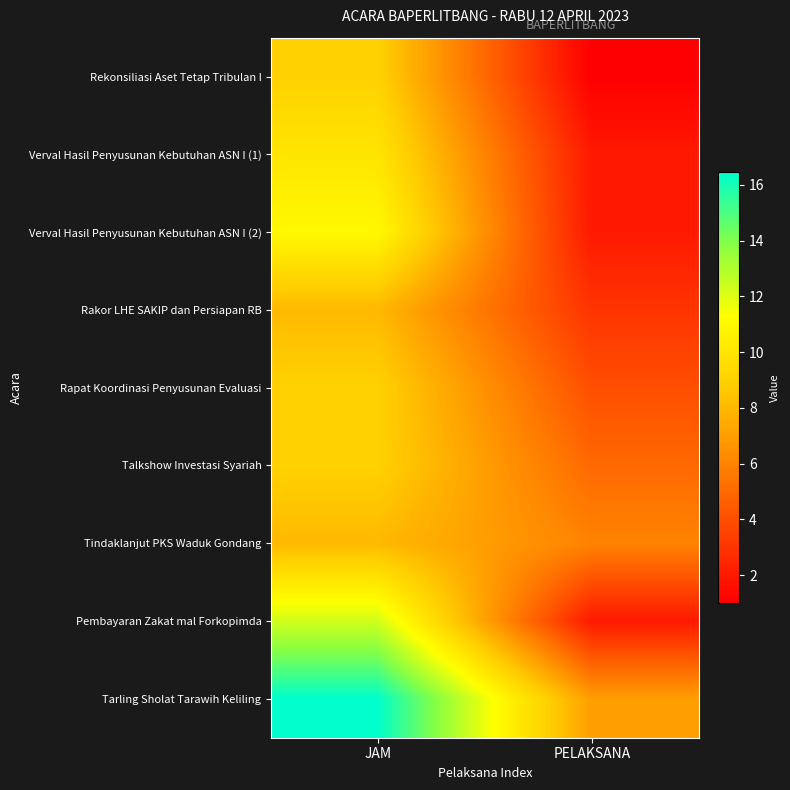

What is the minimum value shown in the chart?

1.0